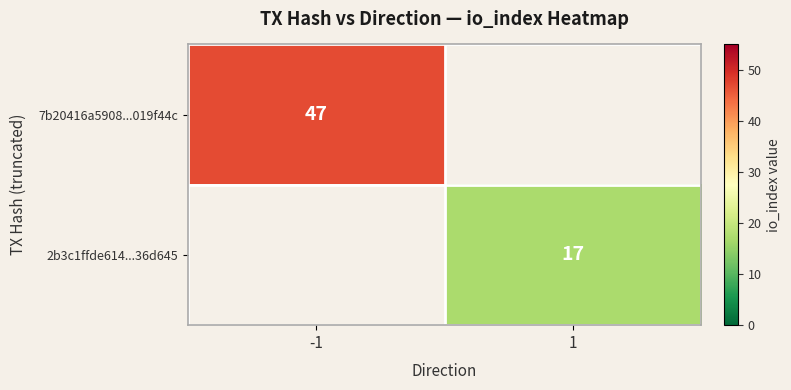

The 7b20416a5908...019f44c series shows 30 at -1. True or false?

False